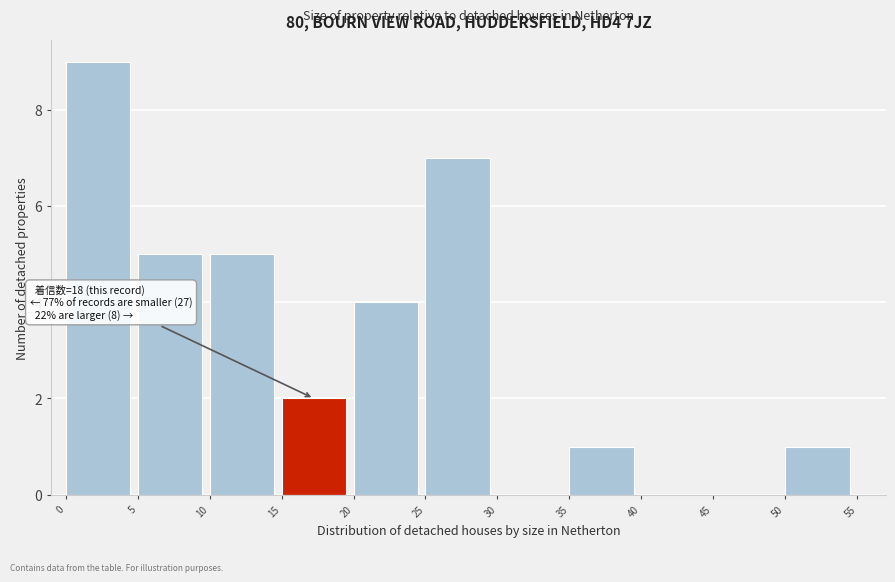

Which range on the x-axis has the tallest bar?

0 to 5